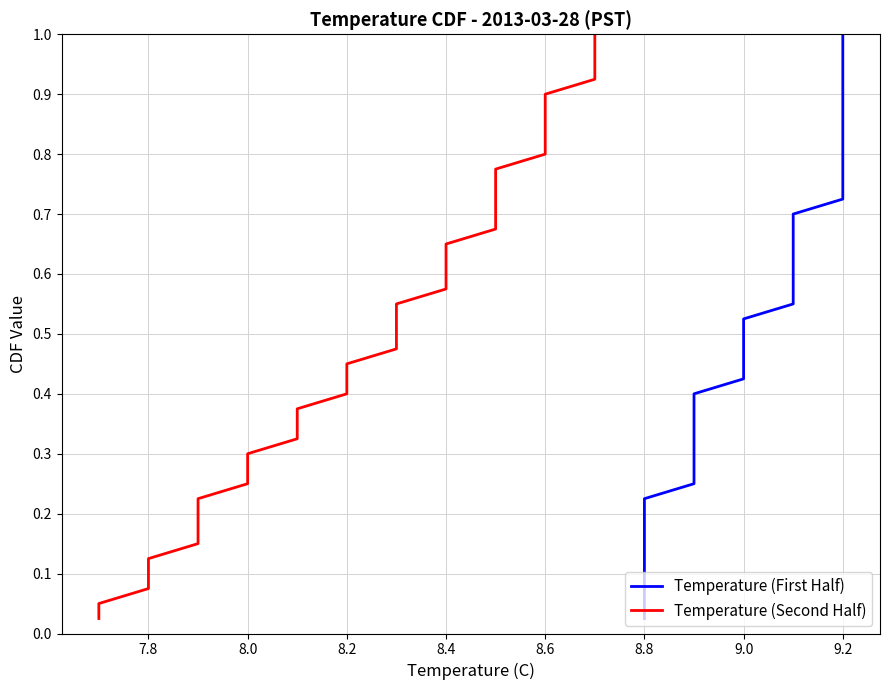

Rank the series by their maximum value, from highest to lowest.

Temperature (First Half), Temperature (Second Half)